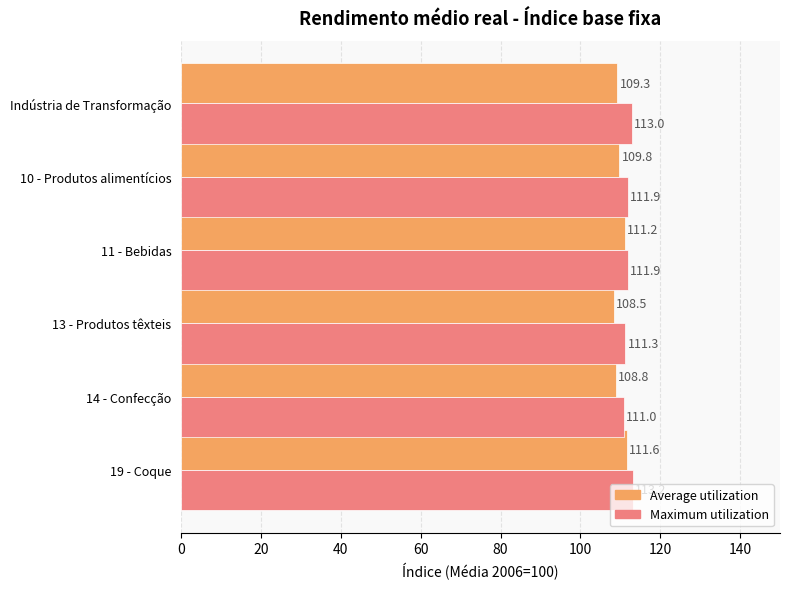

What is the average value of the Average utilization series?

109.9